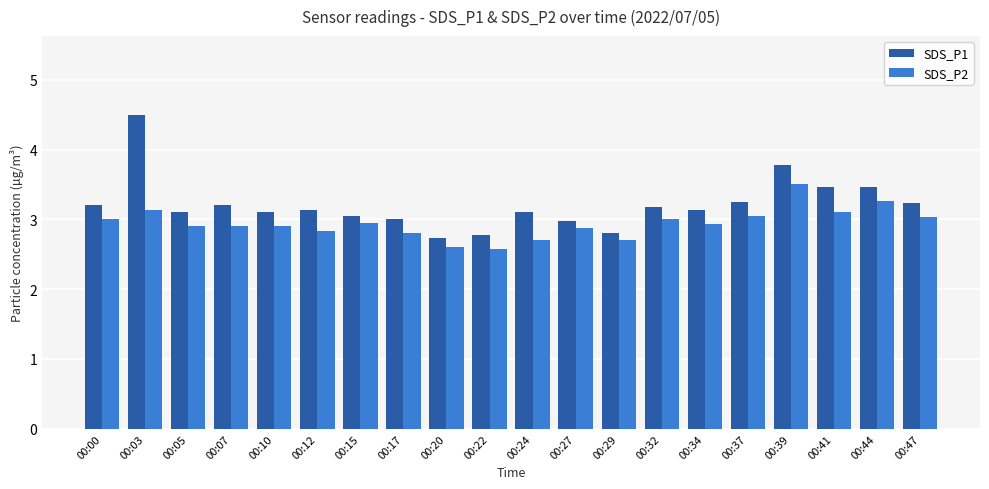

At 00:39, list the series in order from smallest to largest.

SDS_P2, SDS_P1